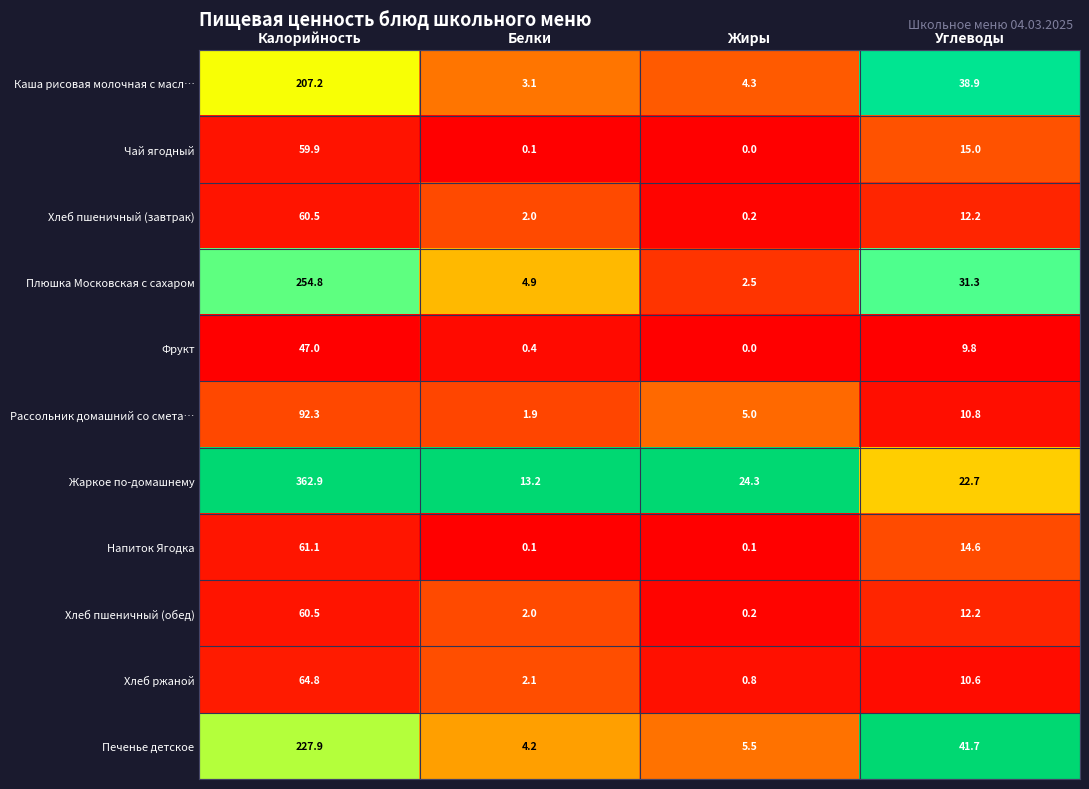

What is the average value of the Чай ягодный series?

18.8